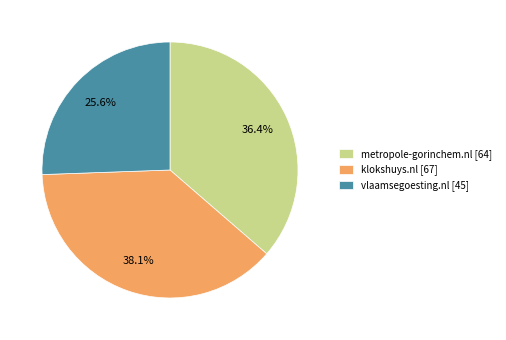

What percentage is the vlaamsegoesting.nl slice, to the nearest percent?

26%